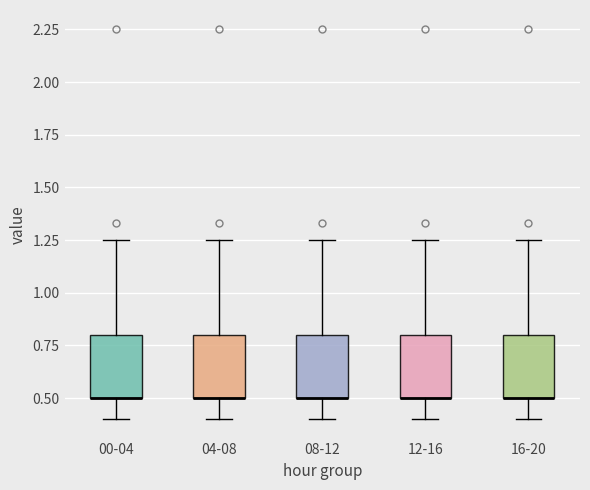

Where is the upper edge of the box for 00-04 on the y-axis? The values are not printed on the chart, so give them approximately, as read against the axis.

0.80